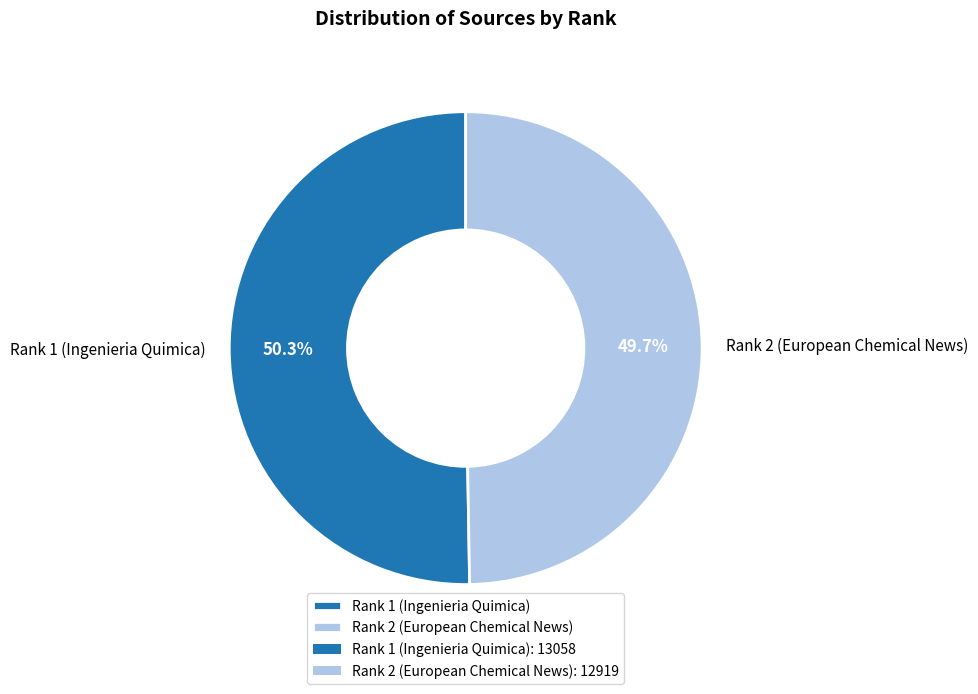

What is the smallest slice in the pie chart?

Rank 2 (European Chemical News)